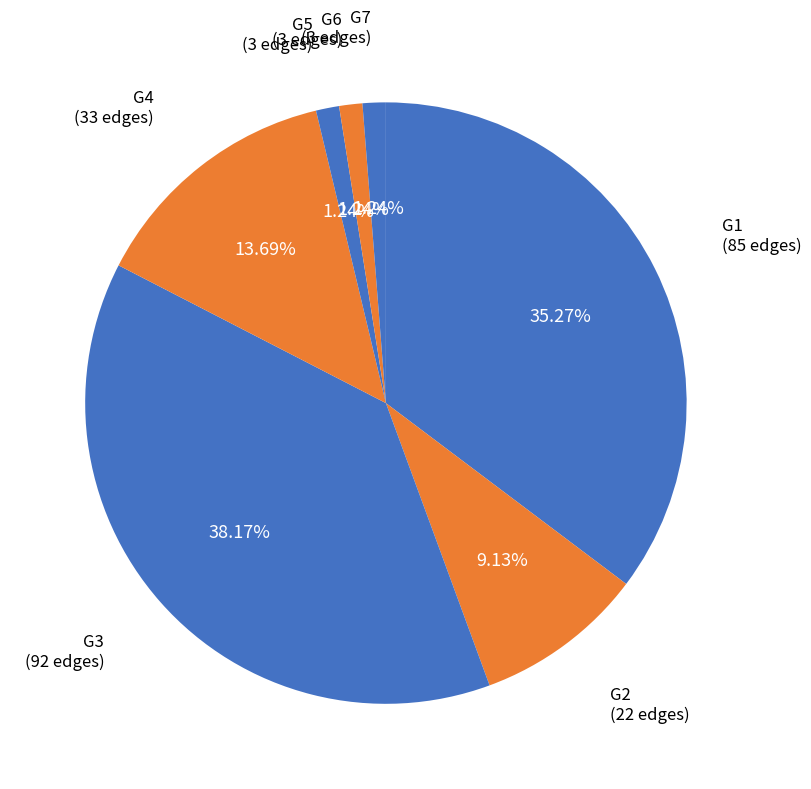

Is there a majority slice in this chart?

No